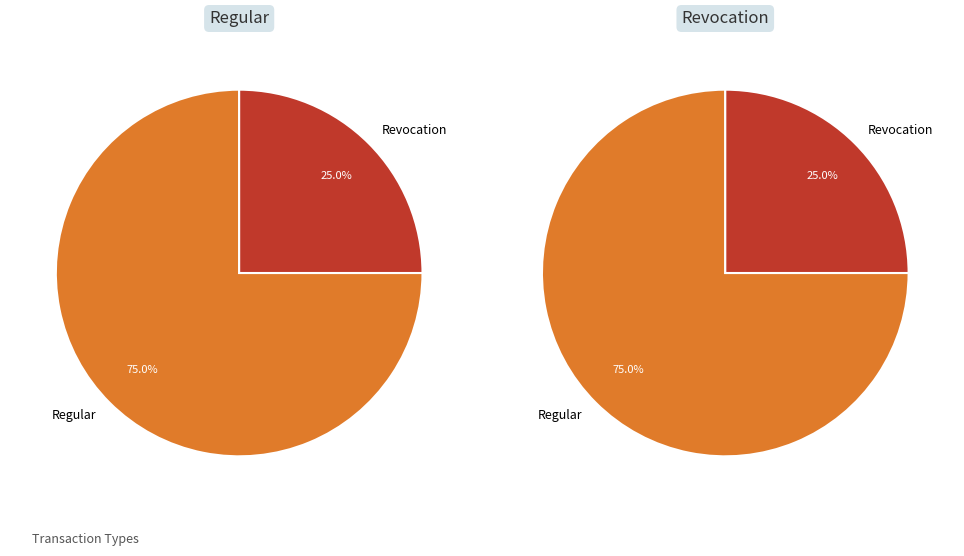

Which category has the biggest portion of the pie?

Regular